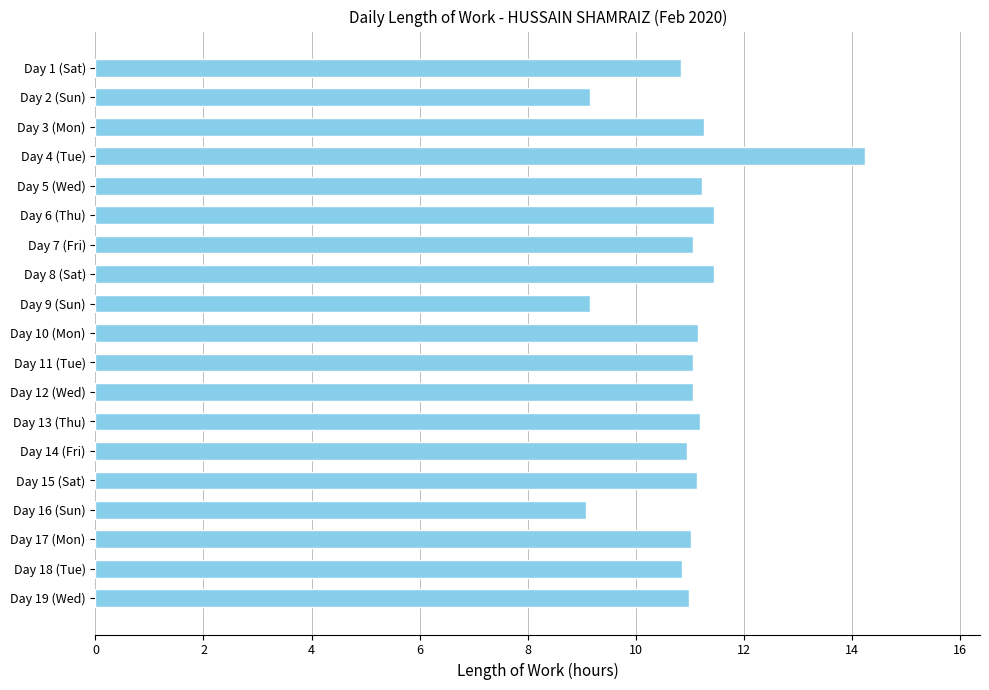

What is the average value?

11.0